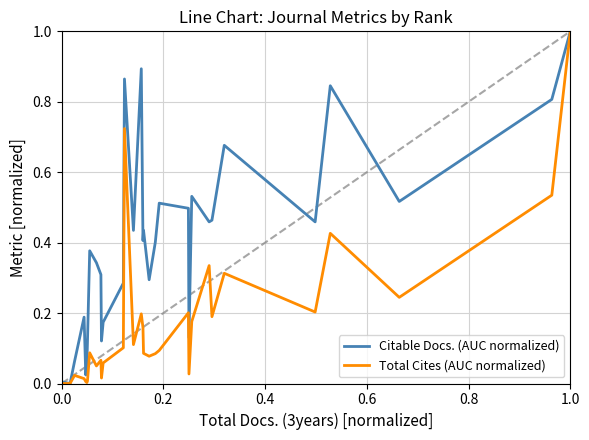

Does the chart have visible grid lines?

Yes